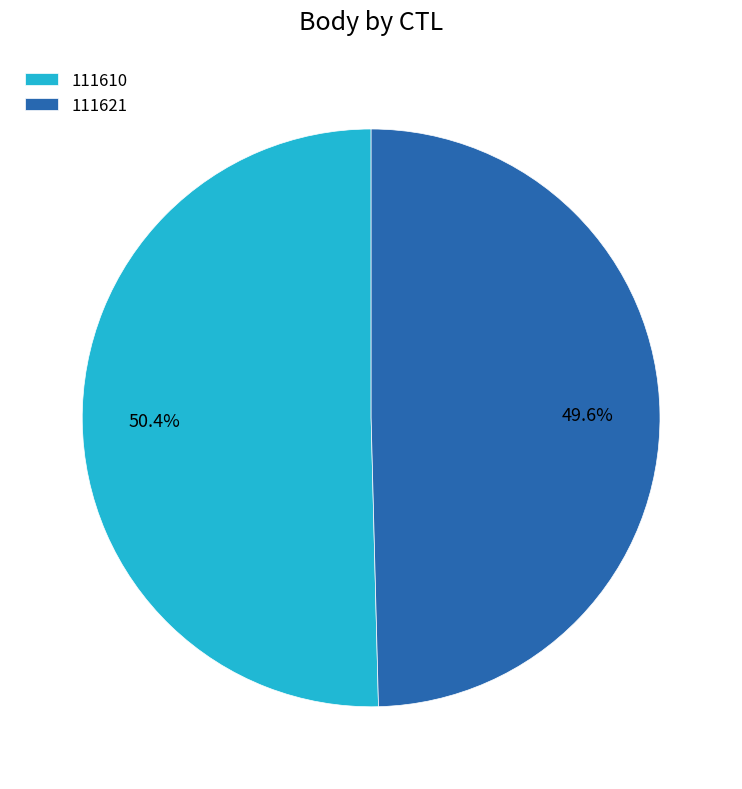

To the nearest percent, what is the difference between the largest and smallest slice percentages?

1%